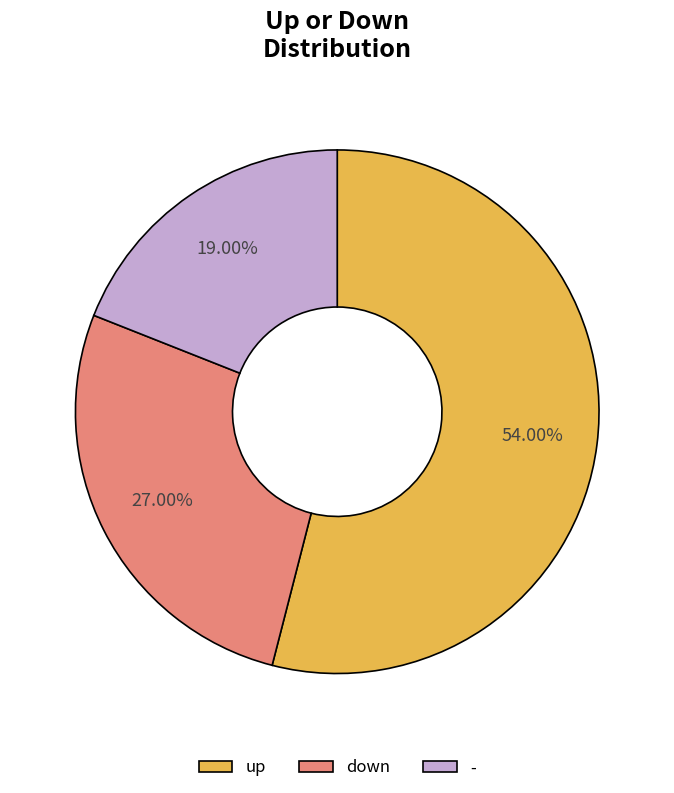

Between up and -, which is larger?

up